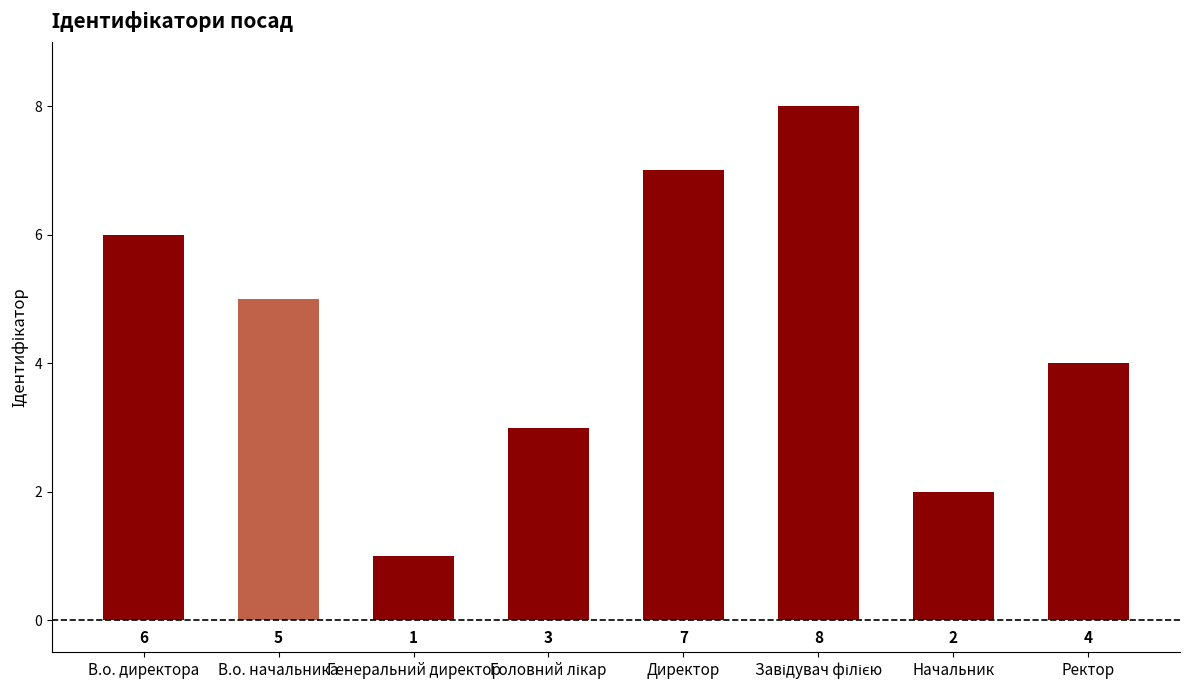

What is the sum of all values?

36